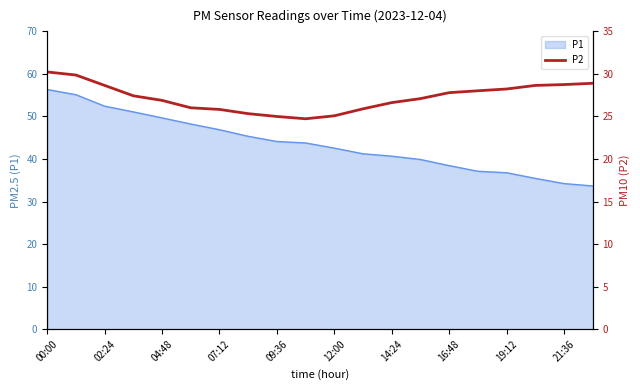

Is it true that the value at 19 is 12.8?

False